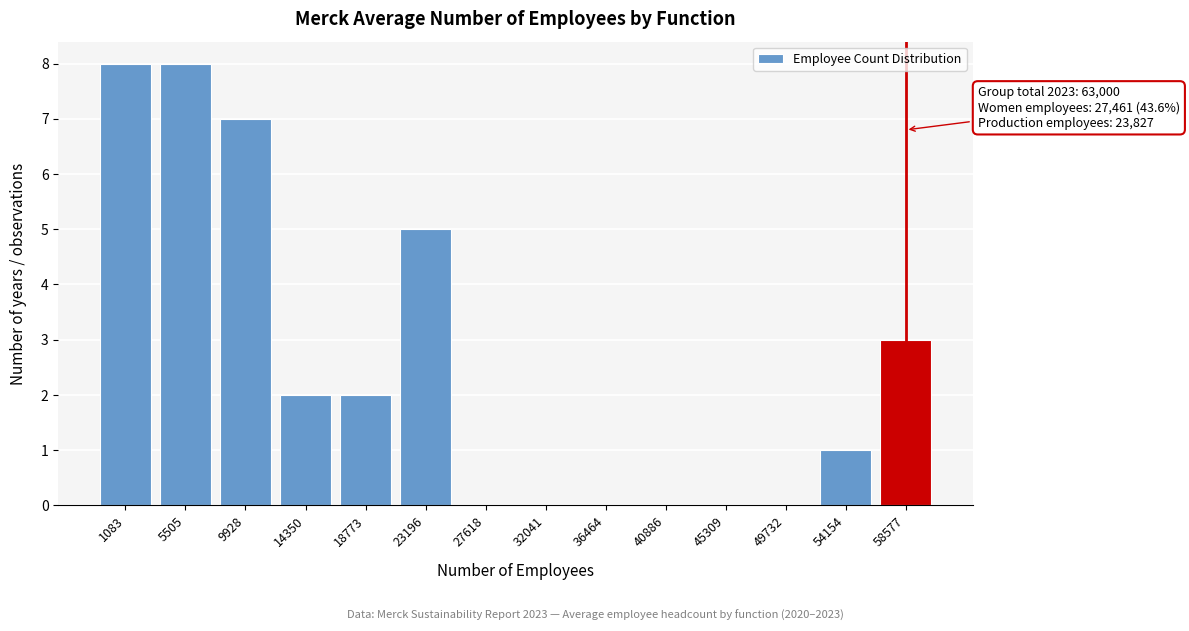

Reading left to right, transcribe all the data shown in this chart.

1083=8	5505=8	9928=7	14350=2	18773=2	23196=5	27618=0	32041=0	36464=0	40886=0	45309=0	49732=0	54154=1	58577=3